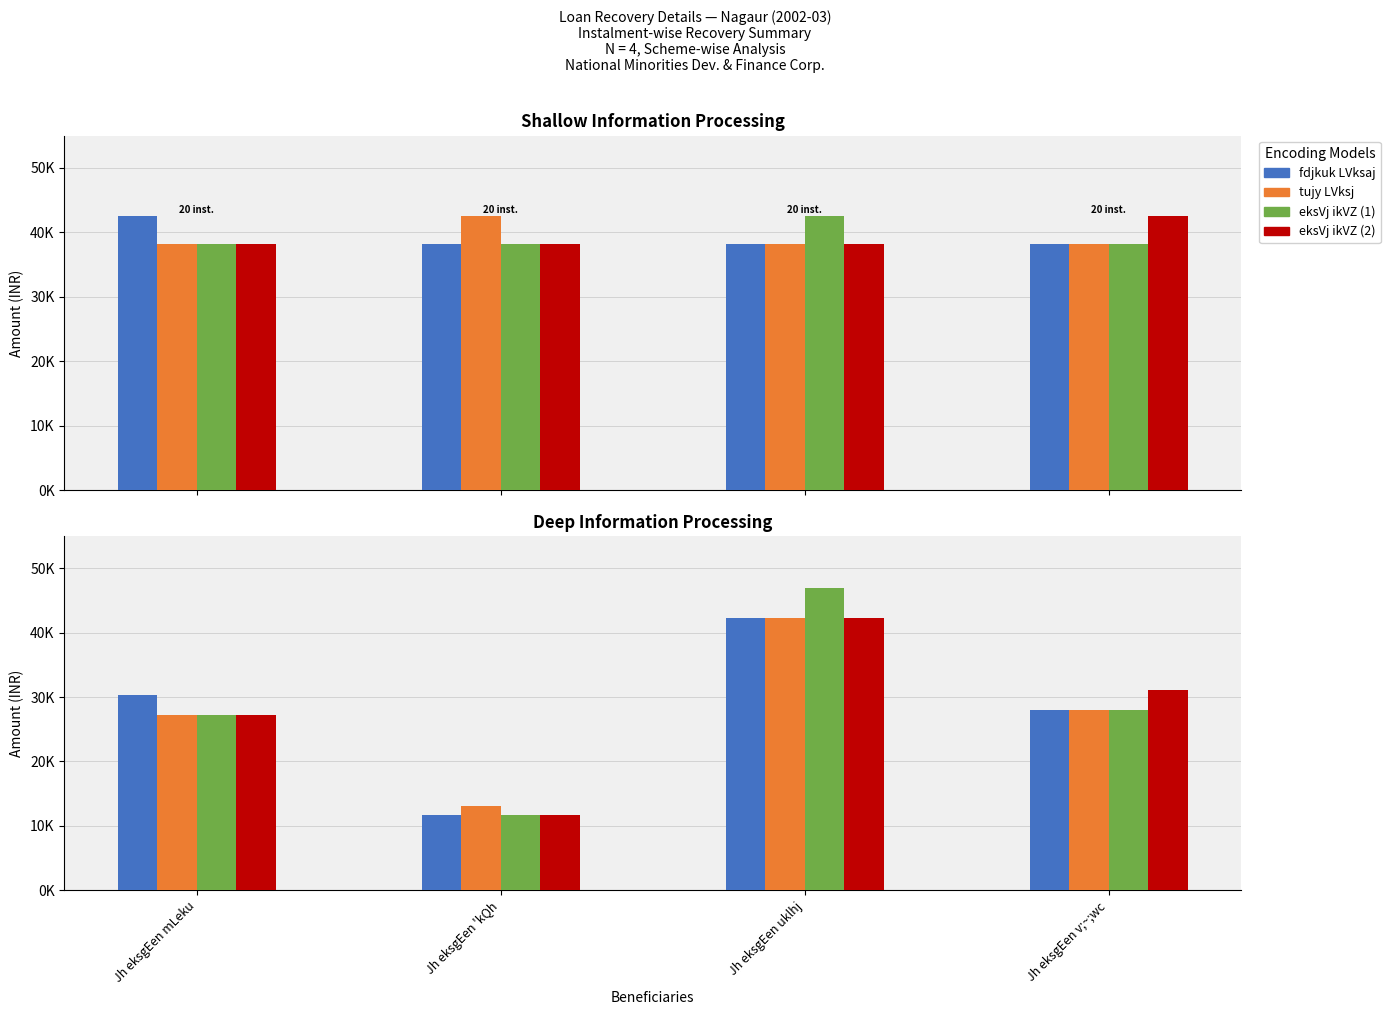

Count the number of data series in this chart.

4